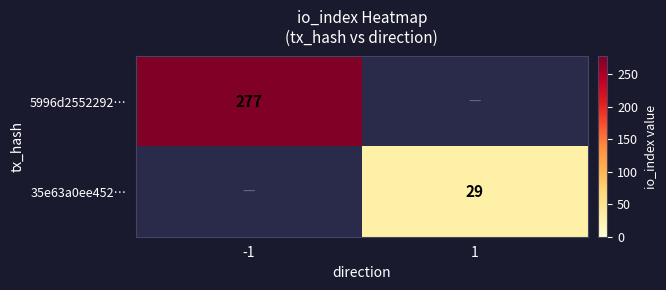

Is it true that 35e63a0ee452… equals 11 at 1?

False